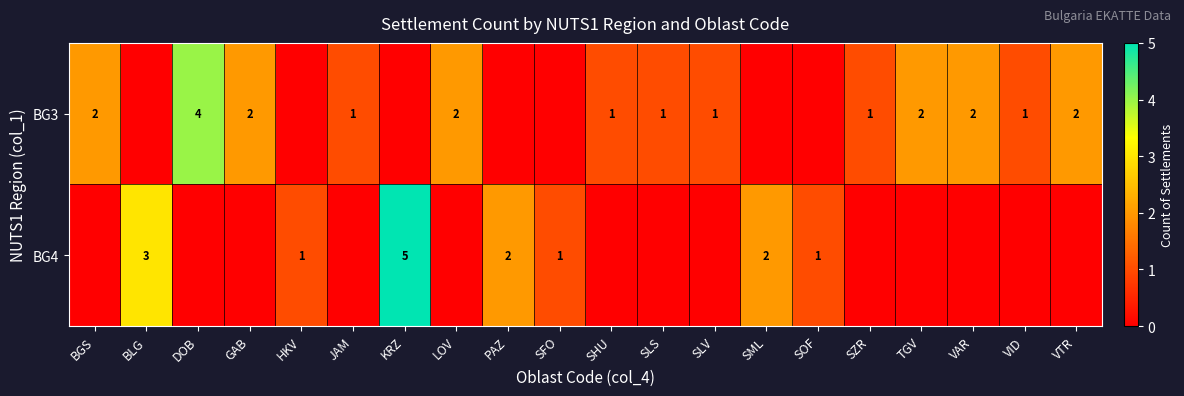

At which label is row_0 closest to 2?

BGS